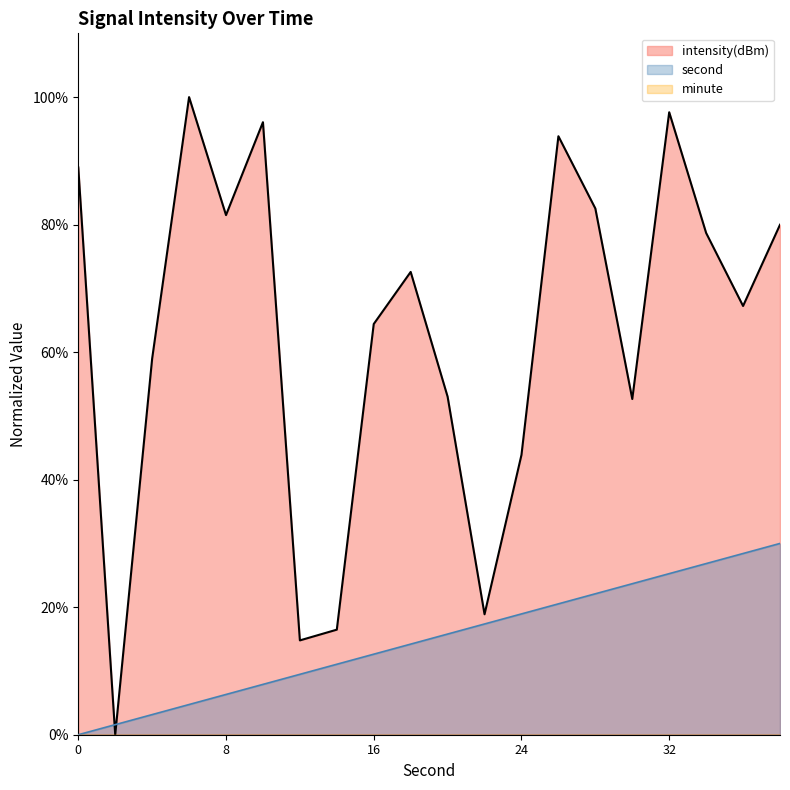

Which series ends up on top after the final intersection of second and intensity(dBm)?

intensity(dBm)